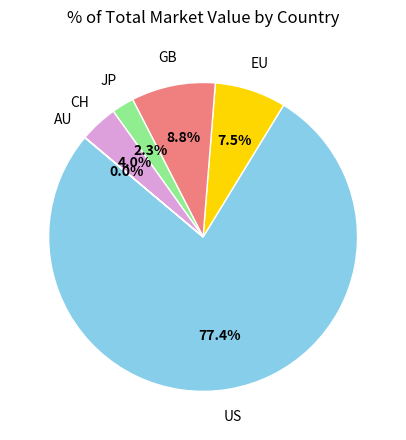

Is there any slice that represents more than half of the pie?

Yes